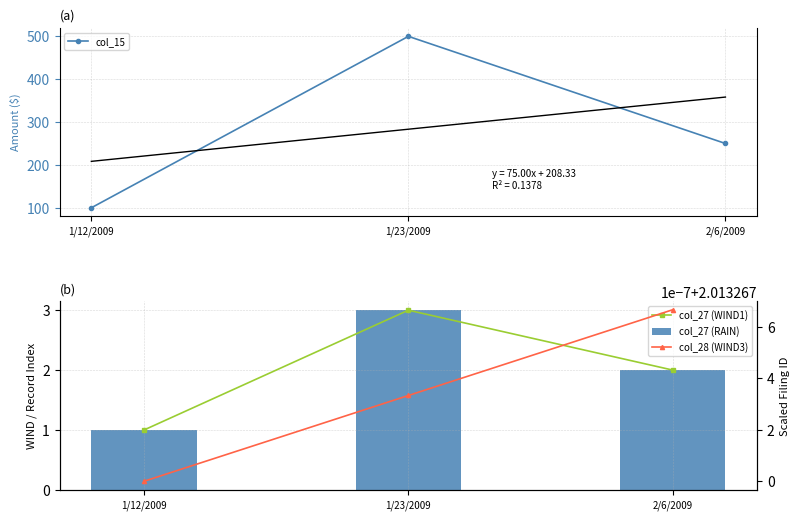

What is the average value of the col_27 (WIND1) series?

2.0